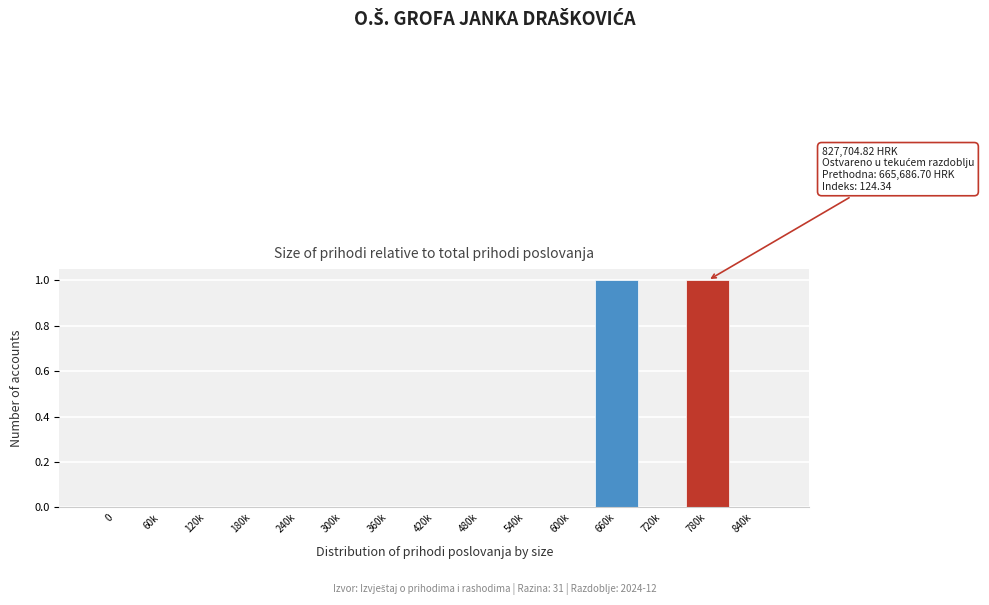

Reading right to left, extract all data points from this chart.

840k=0	780k=1	720k=0	660k=1	600k=0	540k=0	480k=0	420k=0	360k=0	300k=0	240k=0	180k=0	120k=0	60k=0	0=0